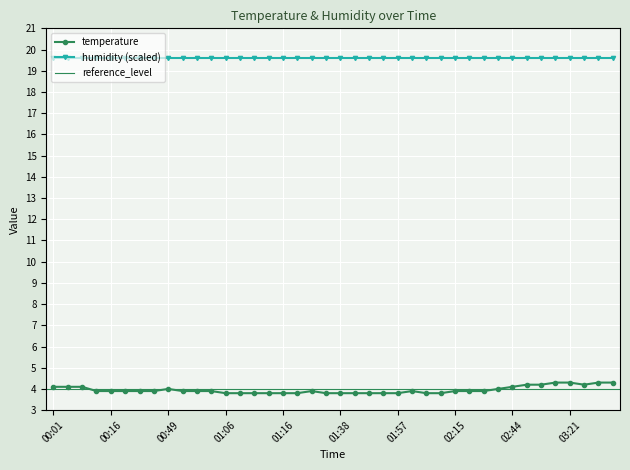

The value of humidity (scaled) at 00:01 is 19.6. True or false?

True